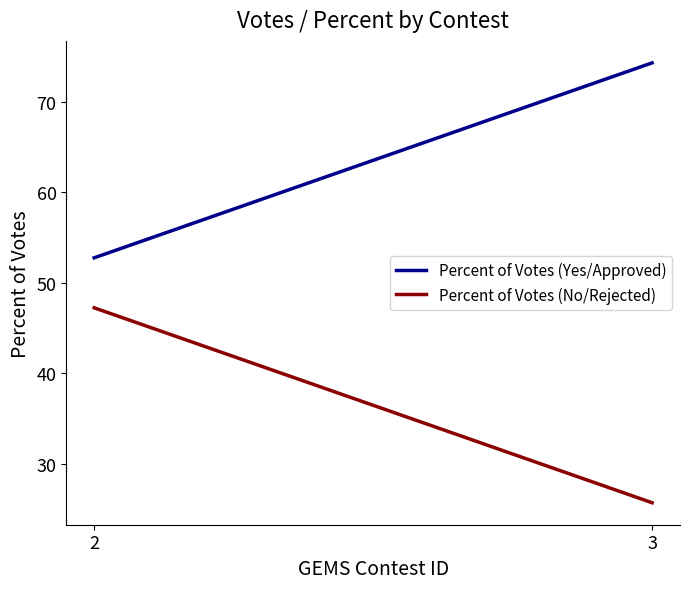

How many values in the Percent of Votes (No/Rejected) series are below 47?

1